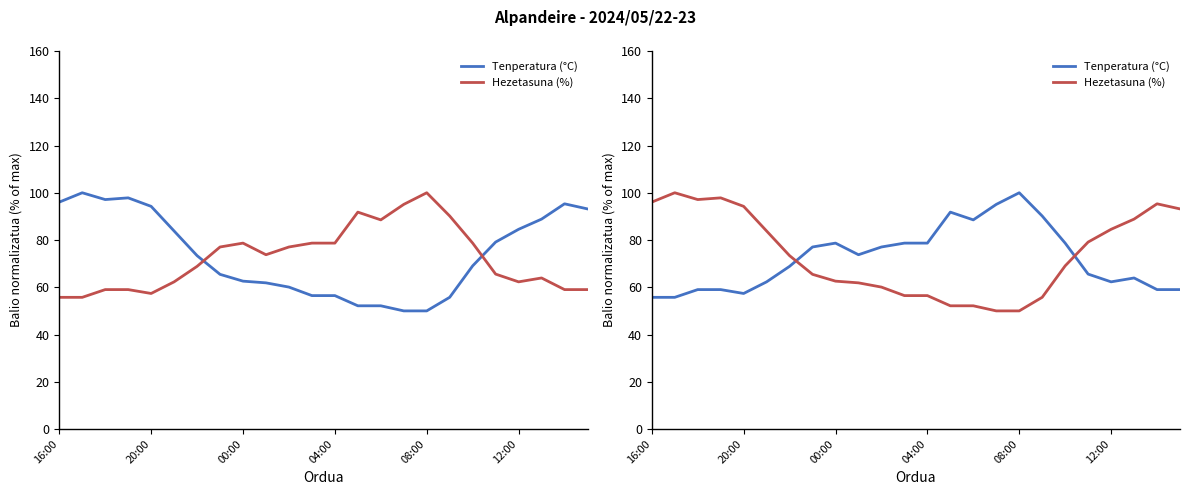

The Tenperatura (°C) series shows 78.7 at 18. True or false?

True